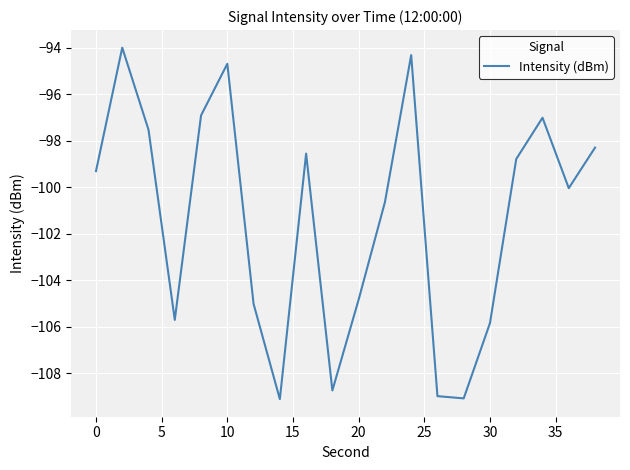

What is the maximum value shown in the chart?

-94.0